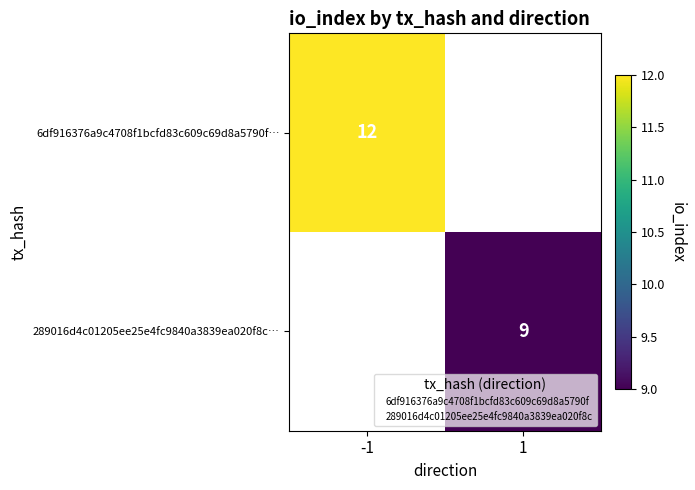

Where is 6df916376a9c4708f1bcfd83c609c69d8a5790f… nearest to the value 12?

-1